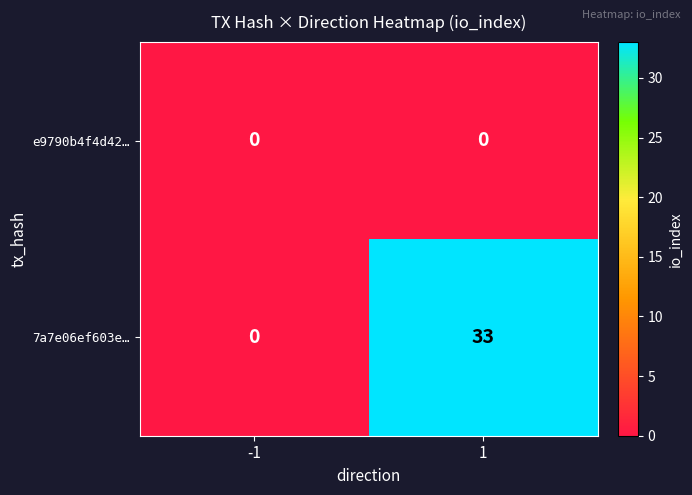

Reading right to left, extract all data points from this chart.

e9790b4f4d42…: 0	0
7a7e06ef603e…: 33	0